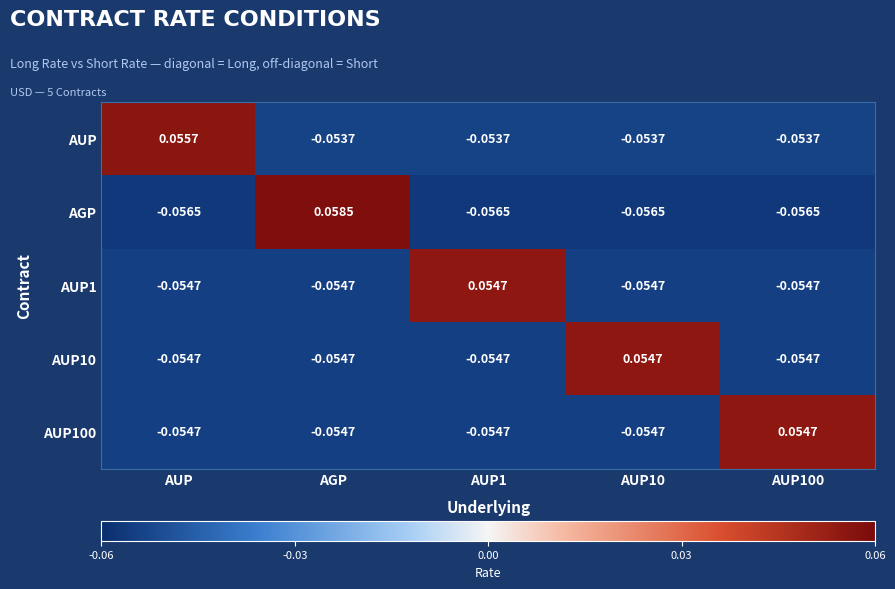

How many values in AGP are above zero?

1